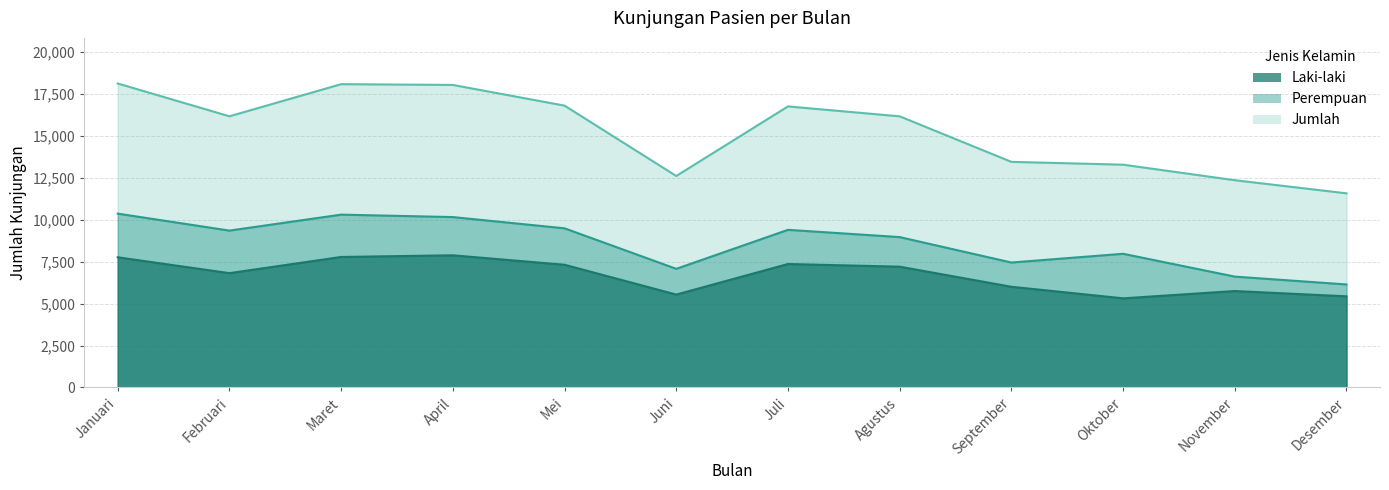

Where does the Perempuan series first go above 9358?

Januari